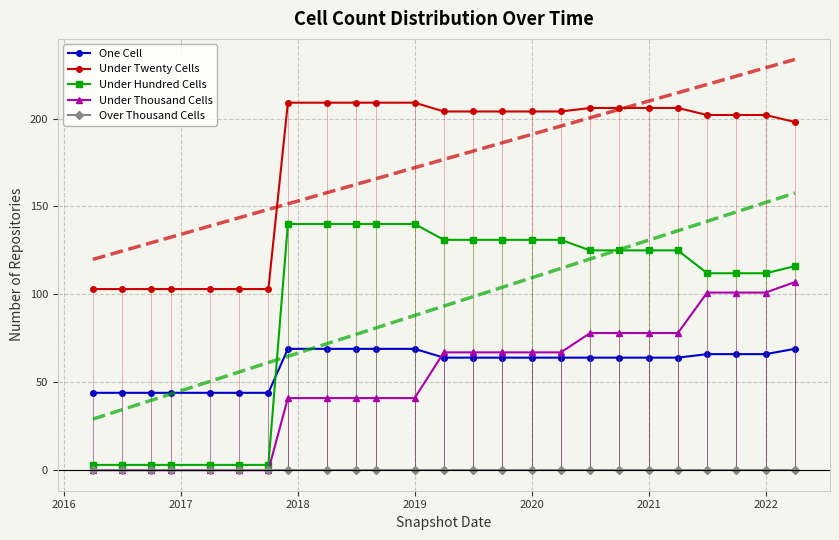

What is the minimum value for Under Twenty Cells?

103